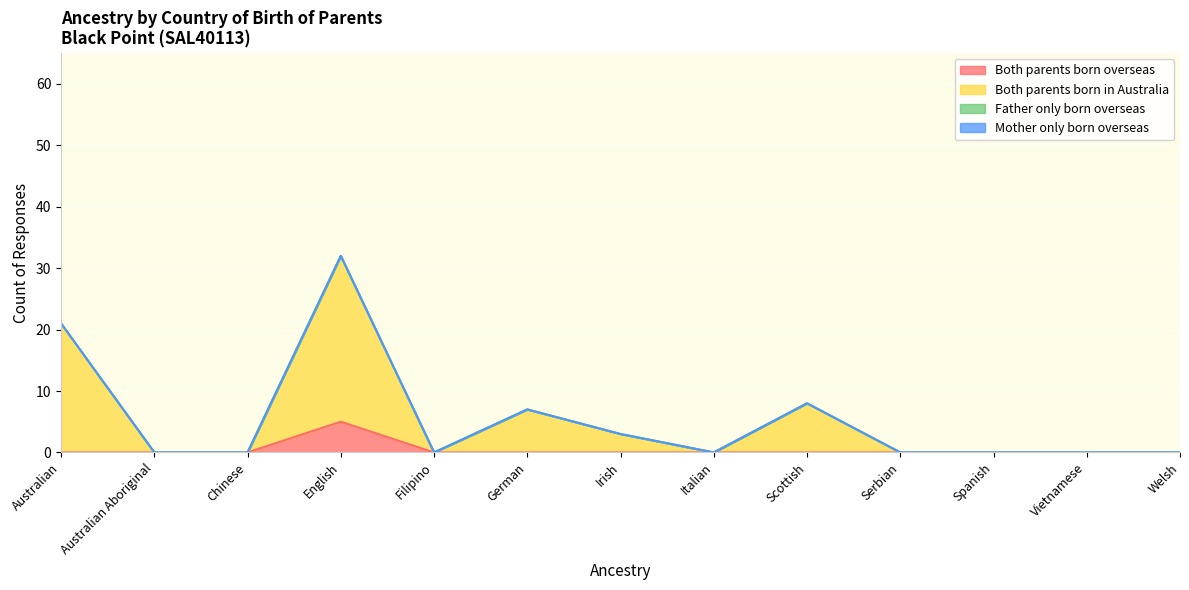

At which category does Both parents born in Australia reach its first local valley?

Filipino